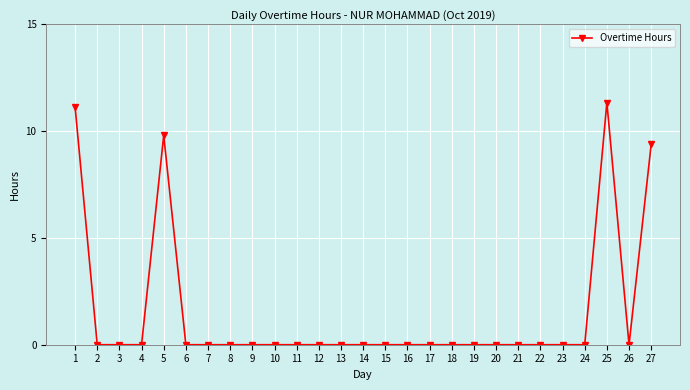

What is the greatest value displayed?

11.3